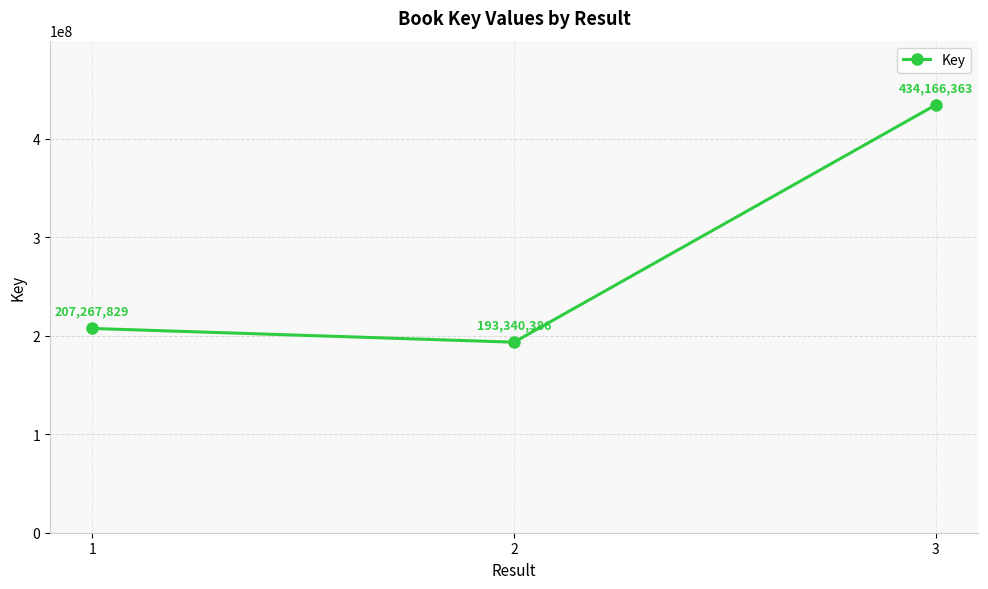

Which has a higher value, 3 or 1?

3